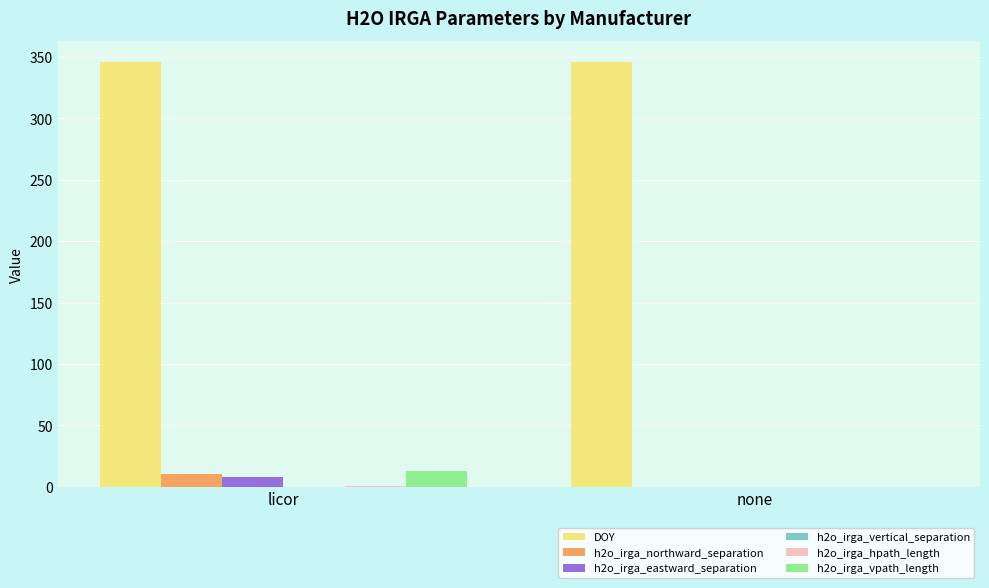

The h2o_irga_eastward_separation series shows 0.0 at none. True or false?

True